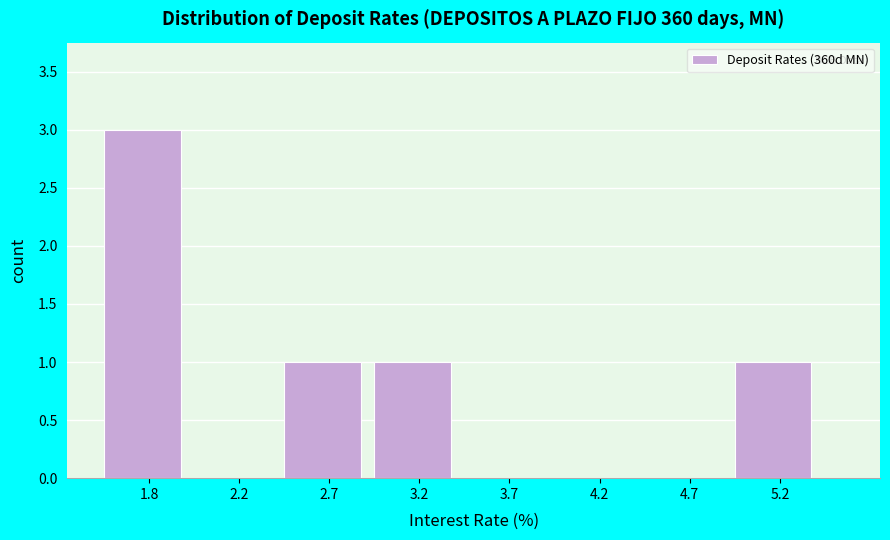

Reading left to right, extract all data points from this chart.

1.8=3	2.2=0	2.7=1	3.2=1	3.7=0	4.2=0	4.7=0	5.2=1